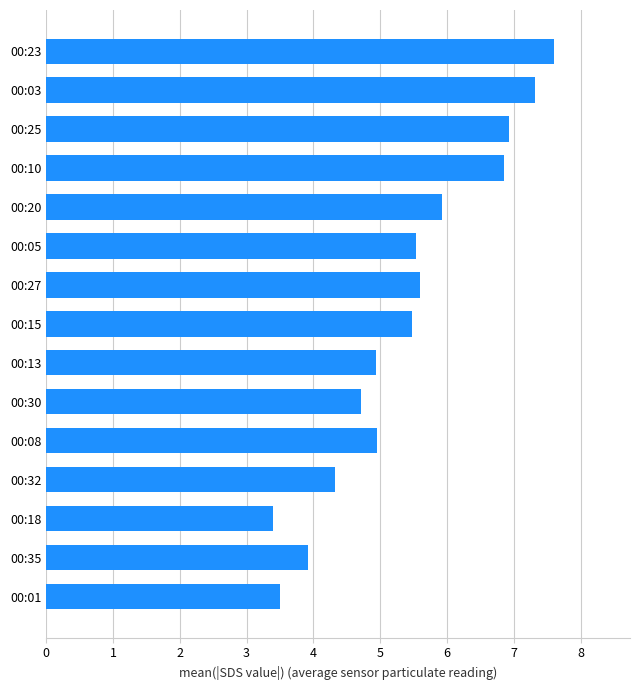

Read the value at 00:35.

3.9